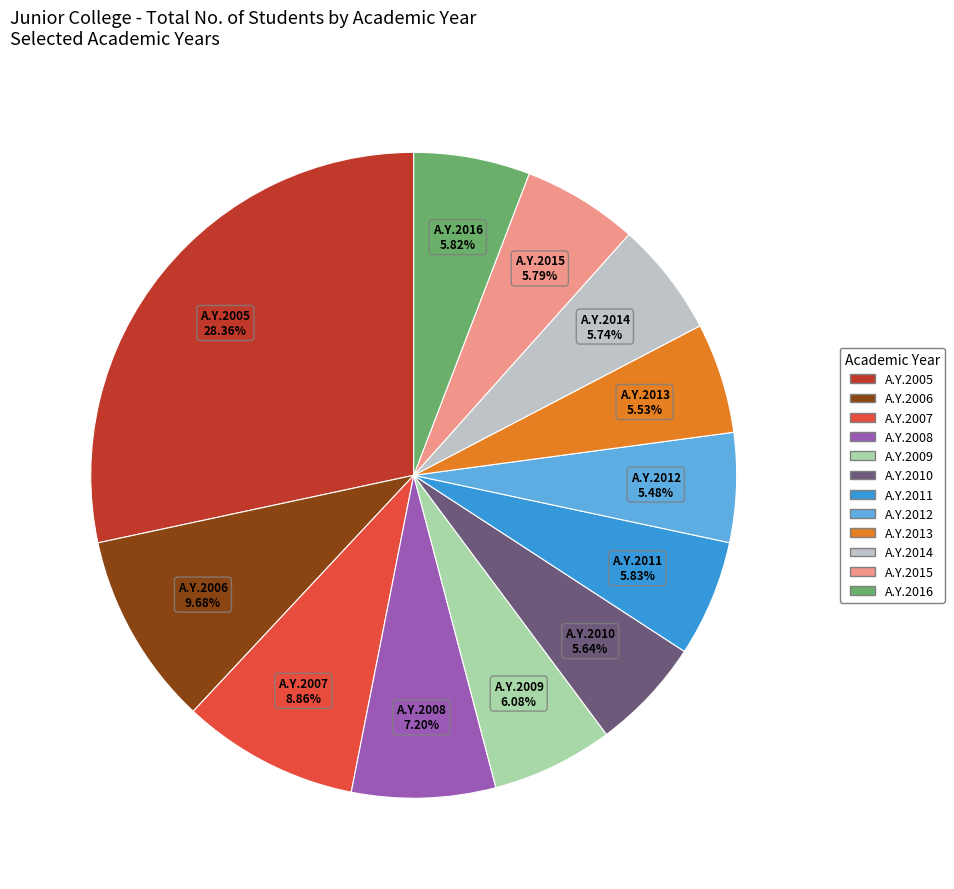

To the nearest percent, what is the combined percentage of A.Y.2010 and A.Y.2009?

12%